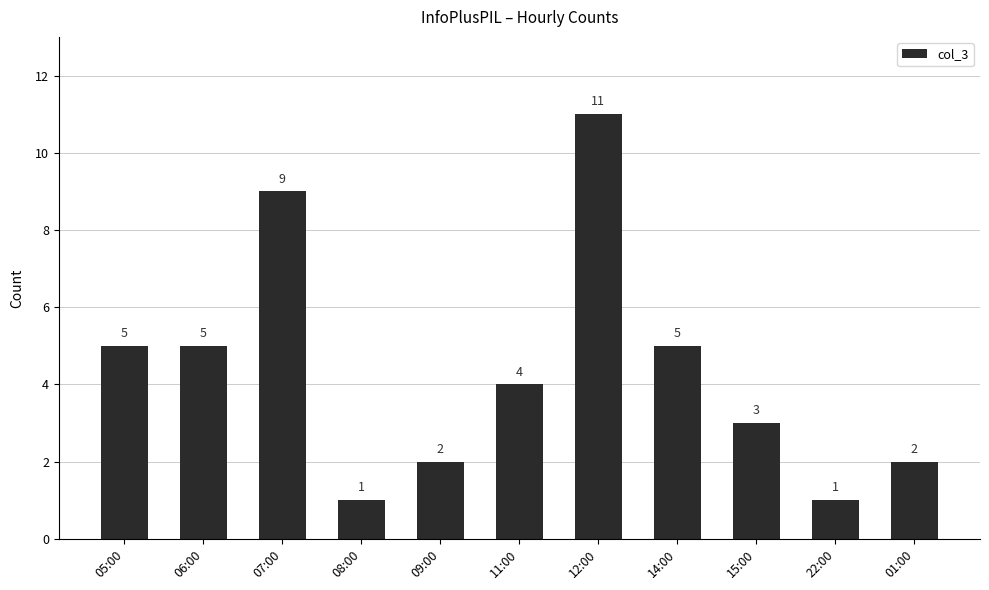

Reading left to right, what are all the values shown in this chart?

5	5	9	1	2	4	11	5	3	1	2